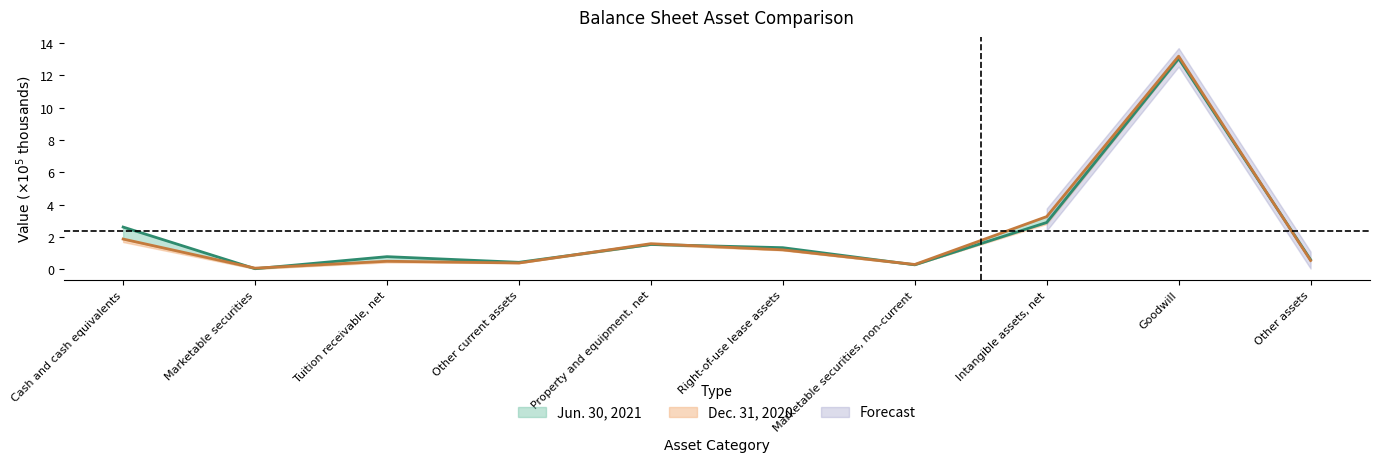

The value of Dec. 31, 2020 at Other assets is 0.9. True or false?

False